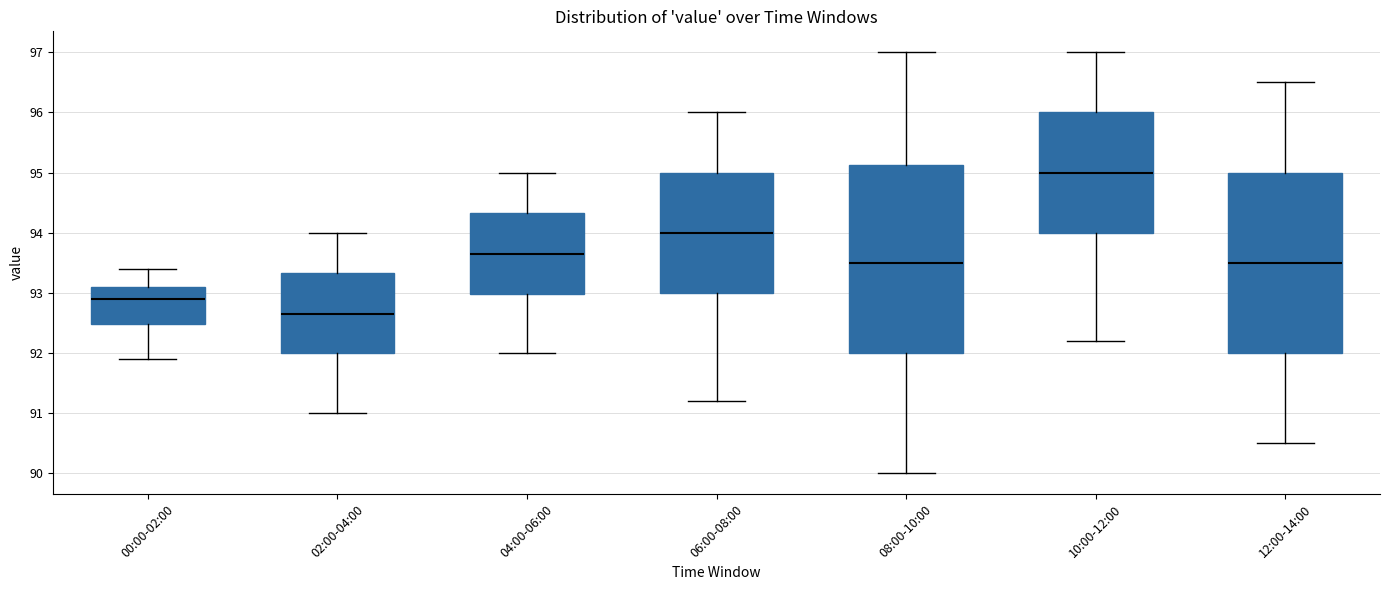

Comparing the boxes themselves (not the whiskers), which one is the tallest?

08:00-10:00